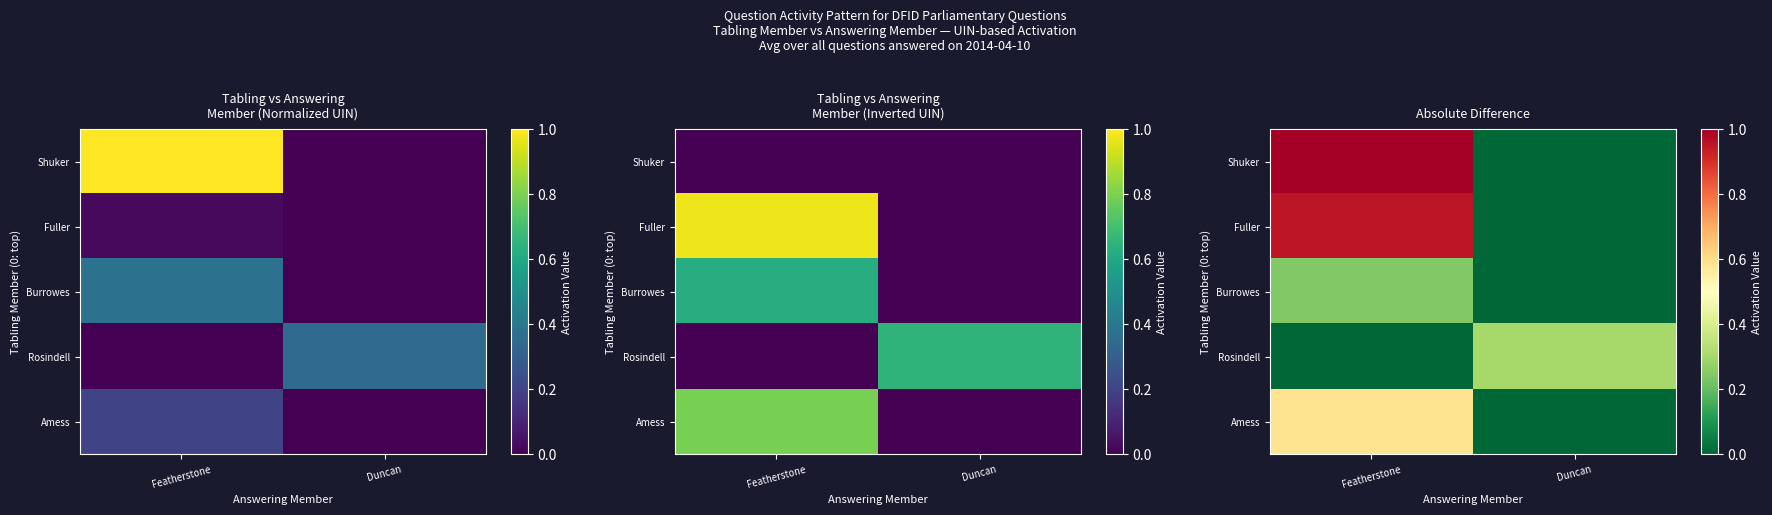

At which label is Amess closest to 0?

Duncan